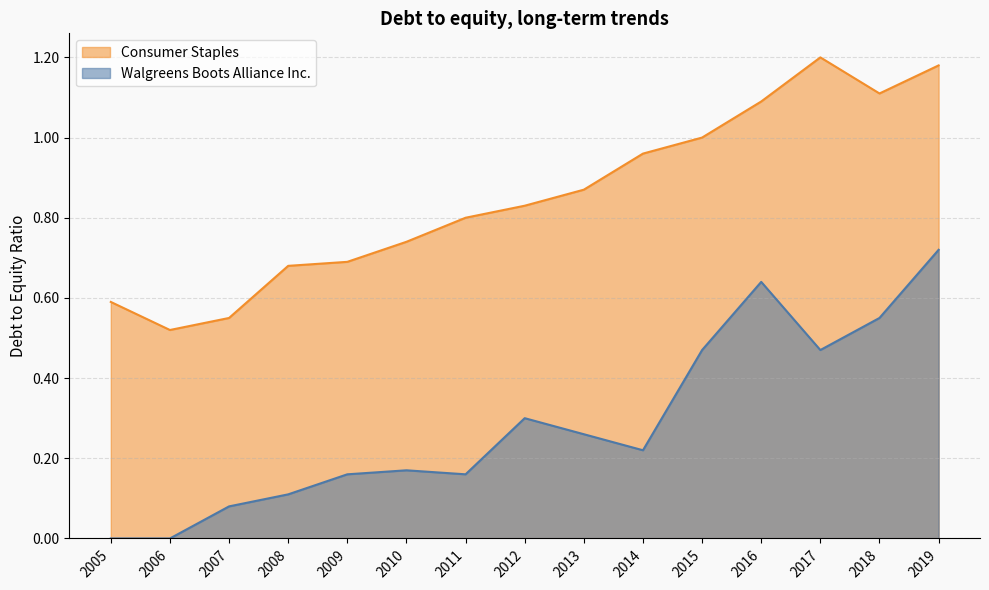

What value does the Walgreens Boots Alliance Inc. series have at 2012?

0.3